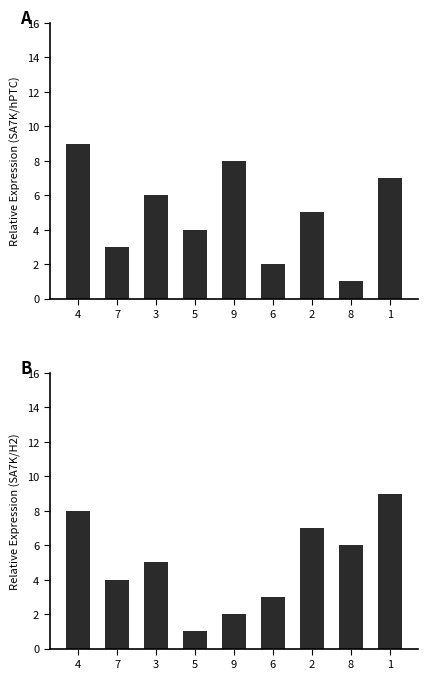

What is the average value of the col_2 series?

5